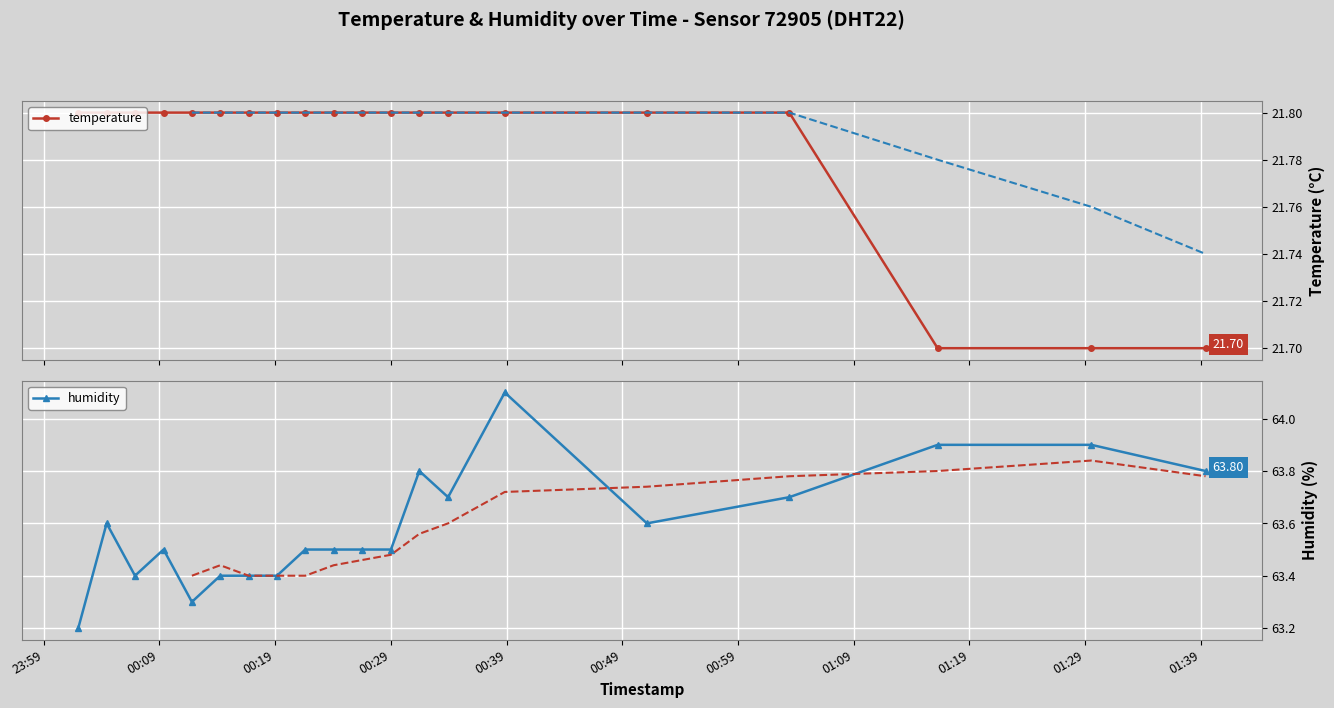

True or false: humidity and temperature intersect in this chart.

False